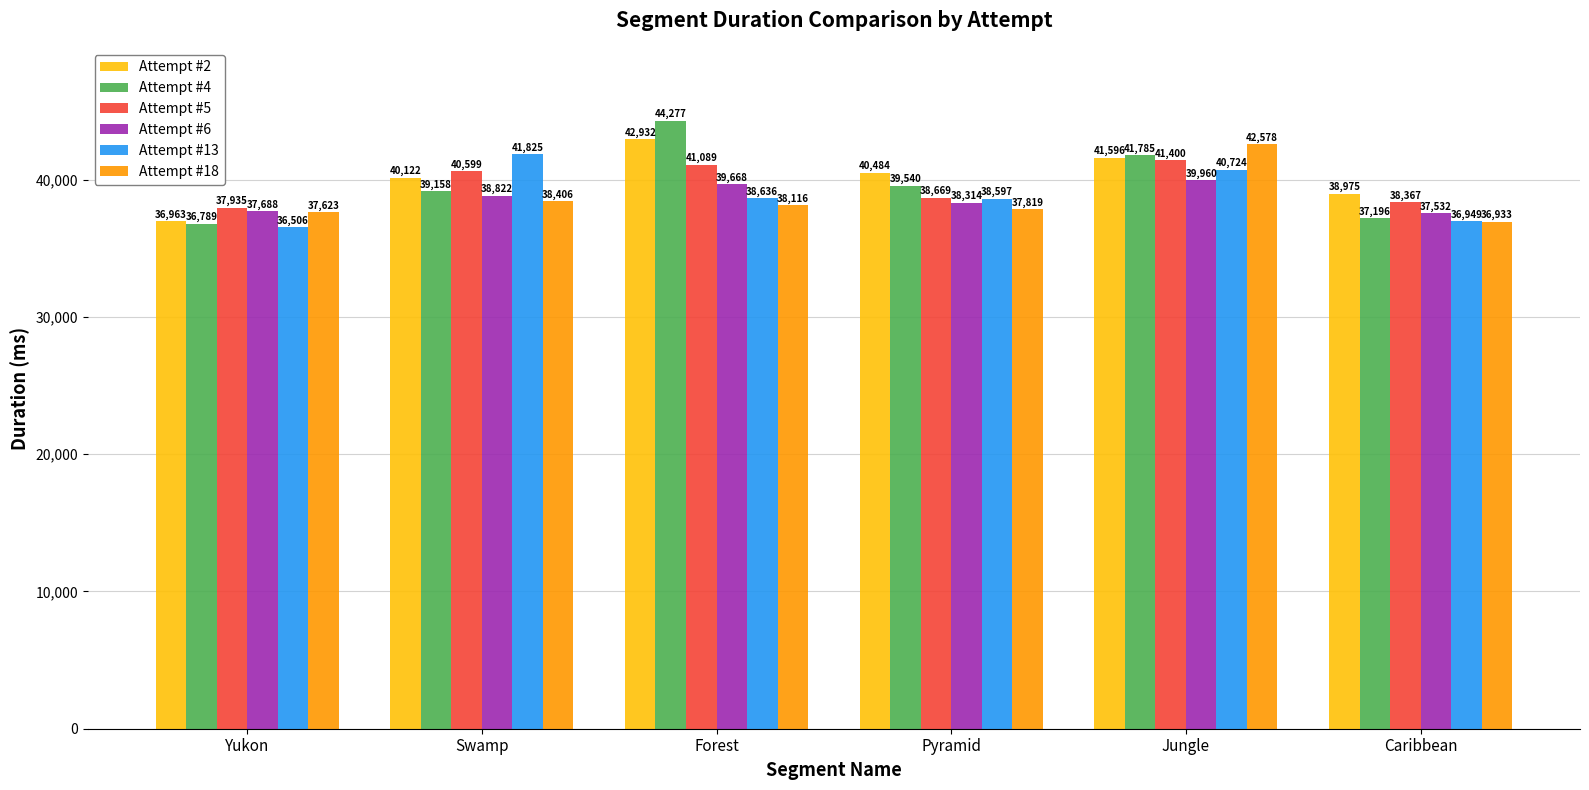

At how many categories does at least one series exceed 37961?

5